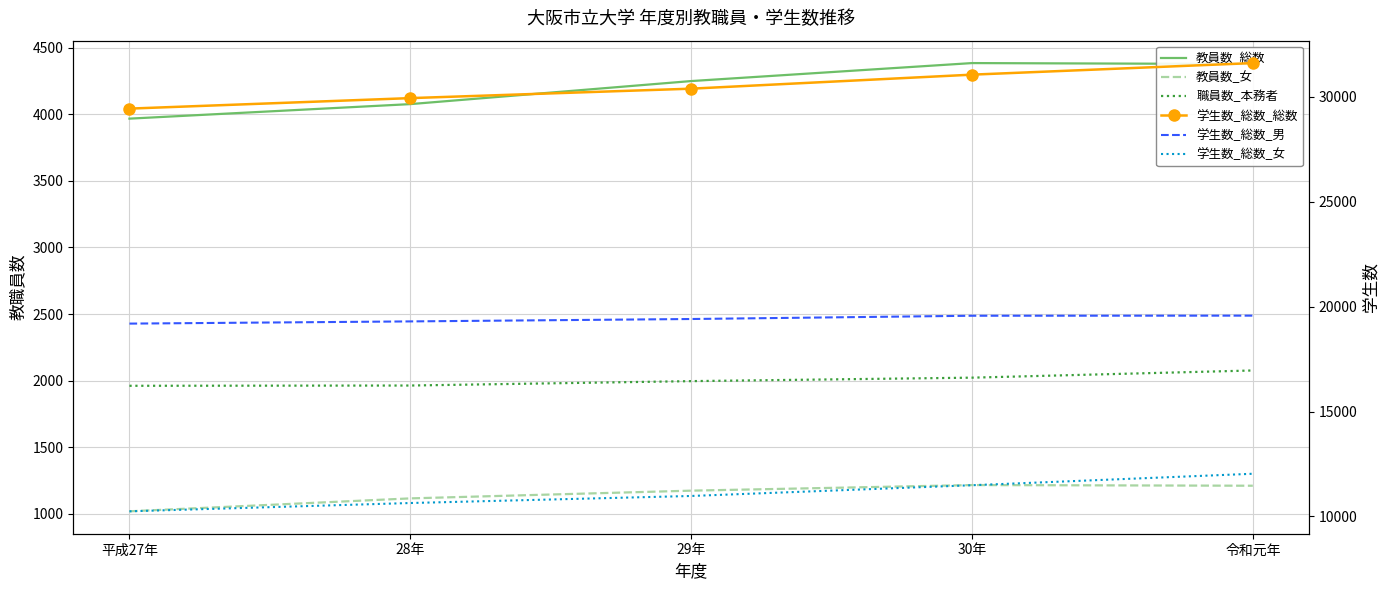

How many values in the 職員数_本務者 series exceed 1997?

2